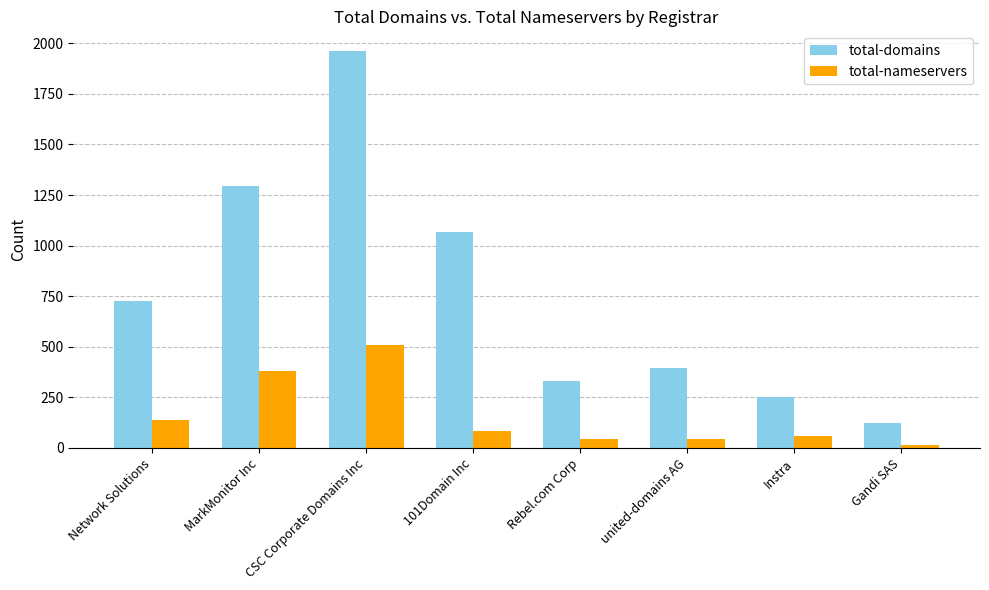

Which series has the largest range (max minus min)?

total-domains